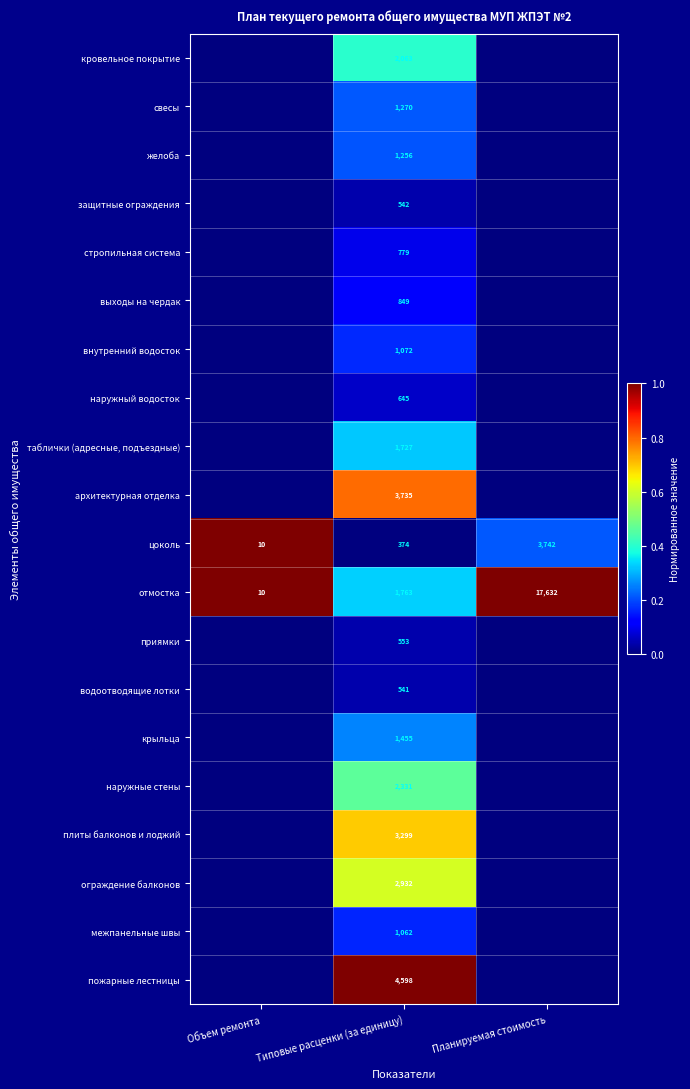

What is the difference between the maximum and minimum values in the цоколь series?

3732